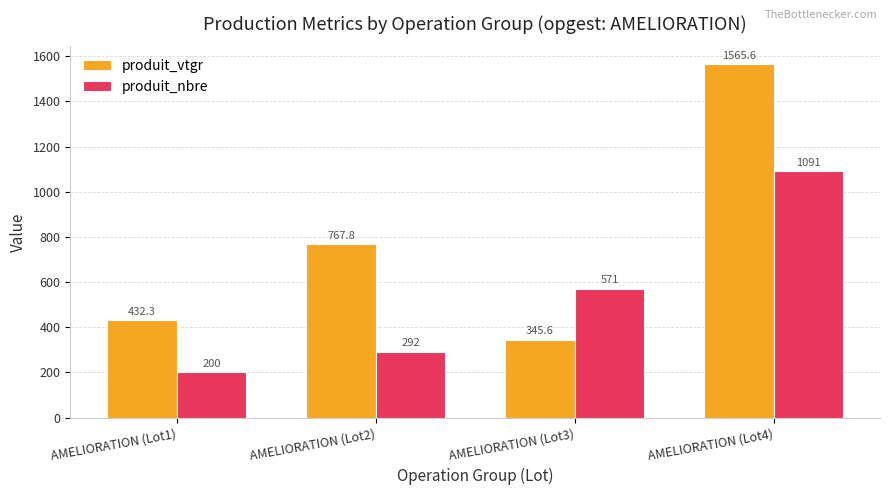

What is the label of the 2nd bar from the right?

AMELIORATION (Lot3)